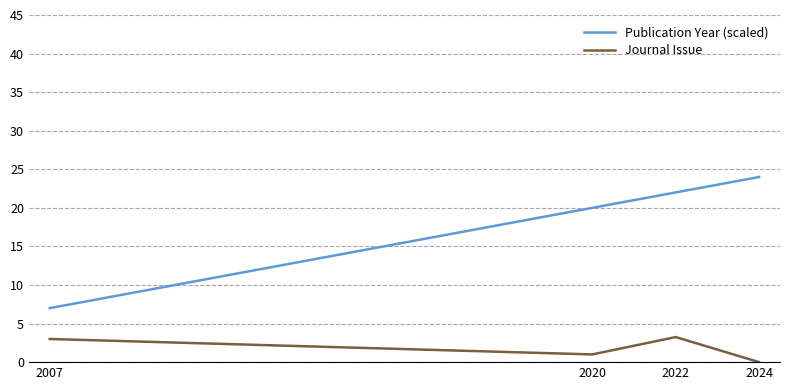

Which series has the widest spread of values?

Publication Year (scaled)